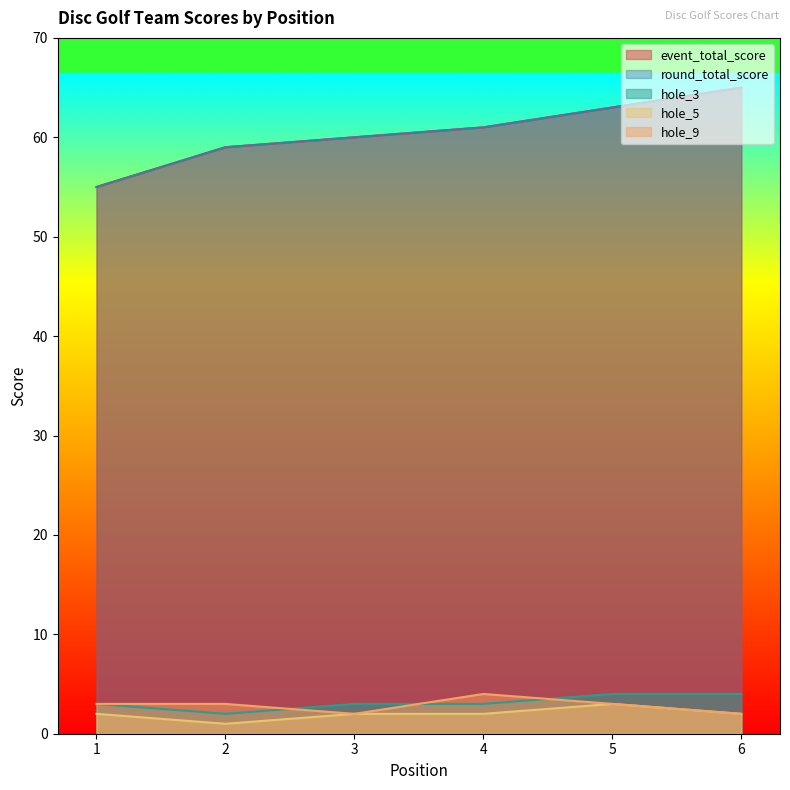

True or false: hole_5 and round_total_score intersect in this chart.

False